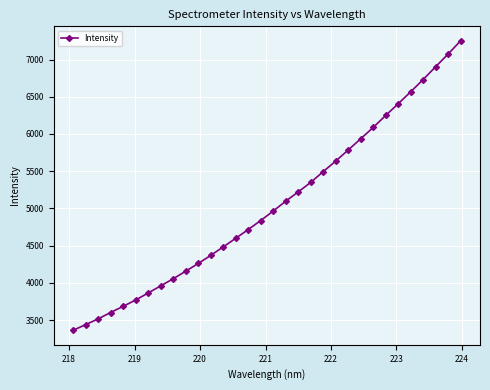

Reading left to right, what are all the values shown in this chart?

3363.4	3439.1	3516.5	3602.5	3685.2	3770.2	3864.1	3960.0	4055.4	4156.7	4260.7	4369.1	4482.9	4599.0	4716.6	4837.7	4965.2	5097.4	5222.0	5349.8	5494.8	5636.3	5784.9	5935.7	6088.1	6248.6	6406.1	6566.2	6731.2	6903.5	7074.1	7251.4